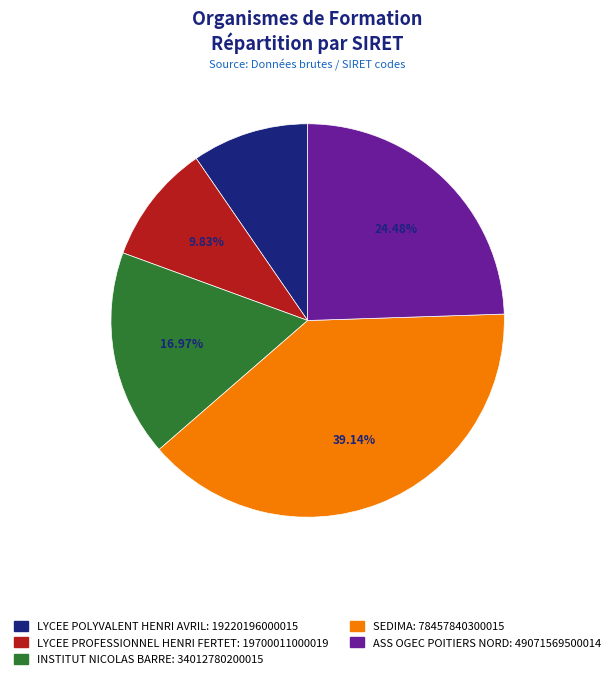

Do INSTITUT NICOLAS BARRE and ASS OGEC POITIERS NORD together represent more than half of the pie?

No